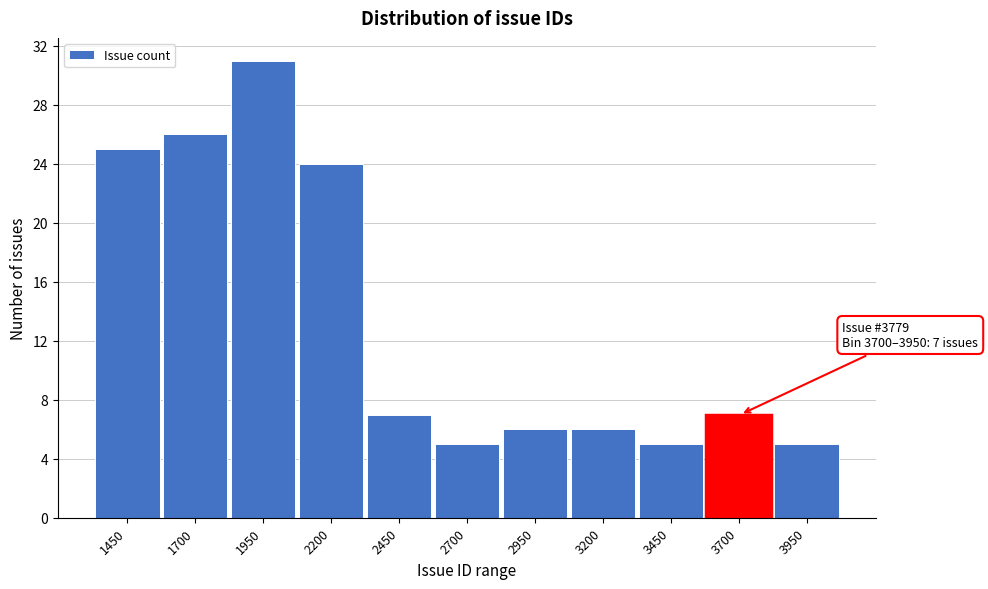

Reading left to right, what are all the values shown in this chart?

25	26	31	24	7	5	6	6	5	7	5